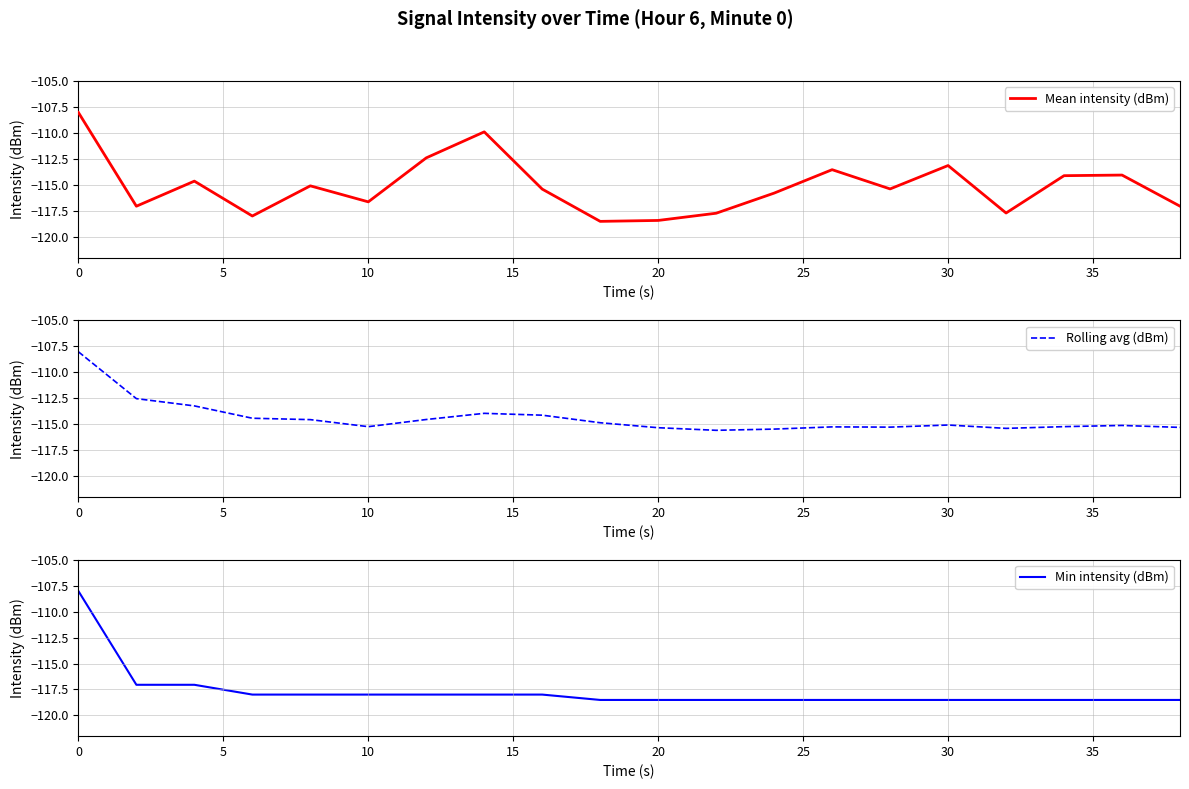

List the series in order of their overall mean, lowest first.

Min intensity (dBm), Mean intensity (dBm), Rolling avg (dBm)